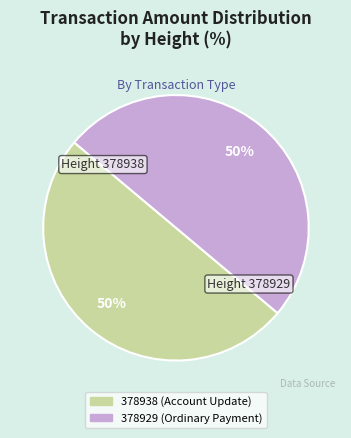

To the nearest percent, what is the difference between the largest and smallest slice percentages?

0%